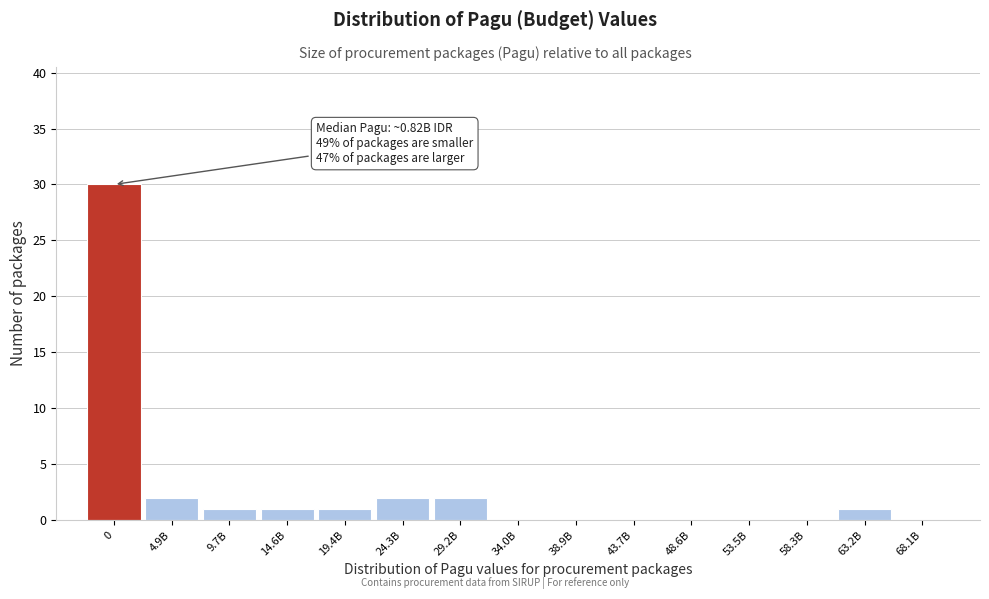

Reading right to left, list all the values displayed in this chart.

68.1B=0	63.2B=1	58.3B=0	53.5B=0	48.6B=0	43.7B=0	38.9B=0	34.0B=0	29.2B=2	24.3B=2	19.4B=1	14.6B=1	9.7B=1	4.9B=2	0=30